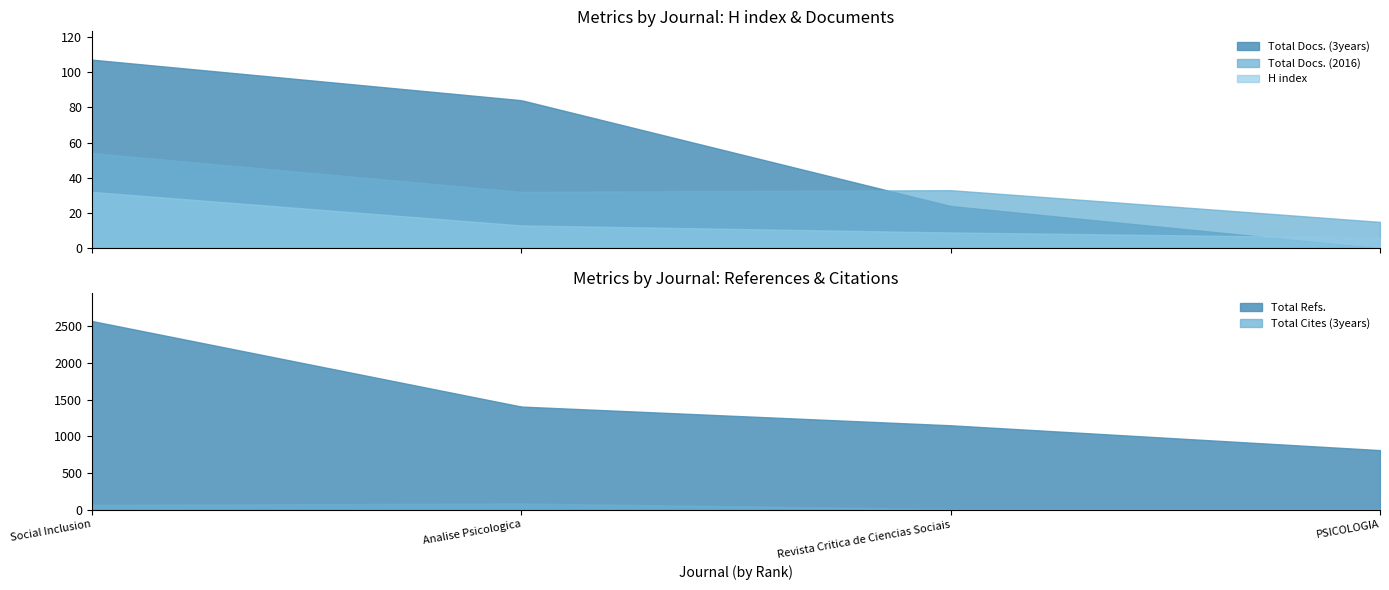

What is the spread (max minus min) of values at Revista Critica de Ciencias Sociais?

1141